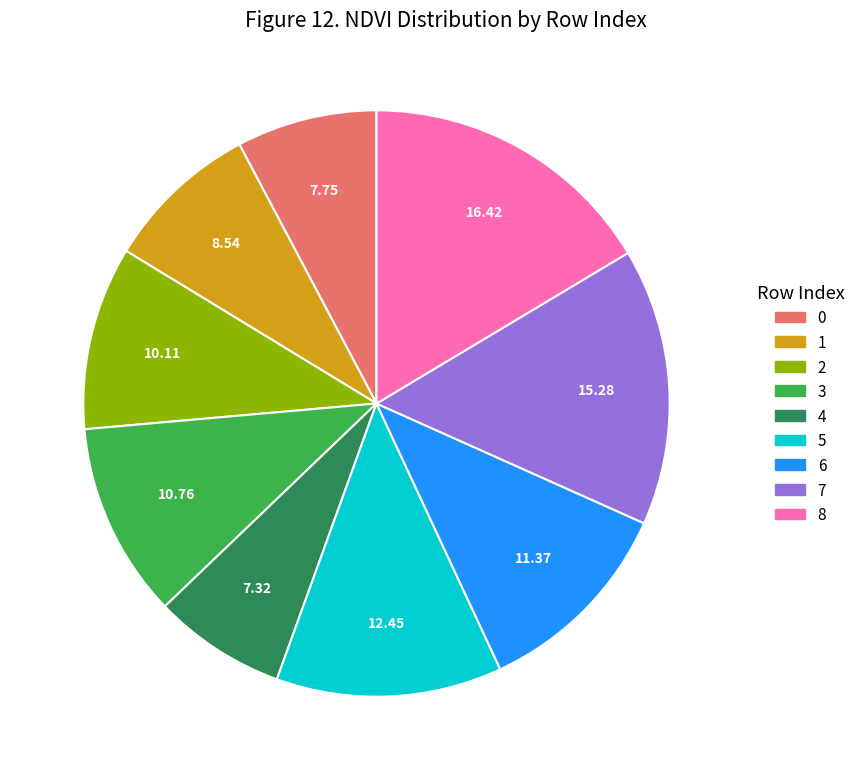

Does 4 account for over 50% of the chart?

No